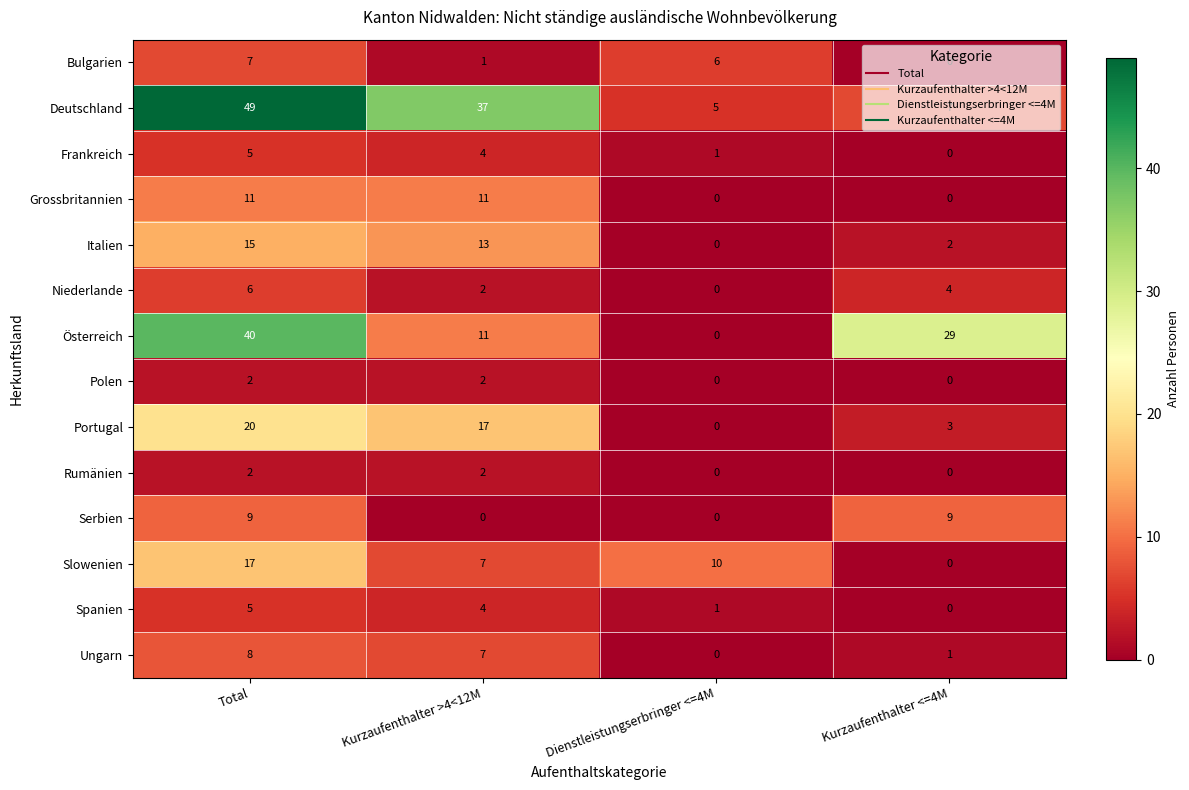

Which series has the largest total across all categories?

Deutschland